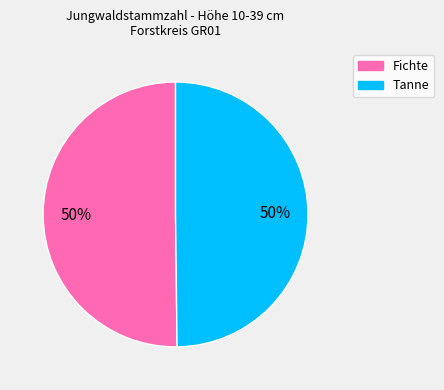

How many segments does this pie chart have?

2